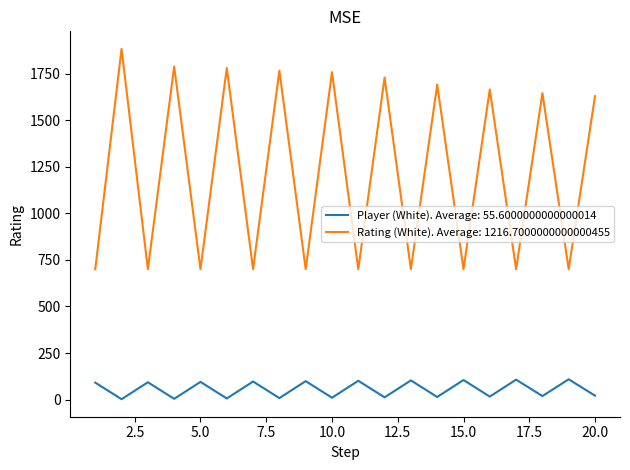

Which series has the largest total across all categories?

Rating (White). Average: 1216.7000000000000455